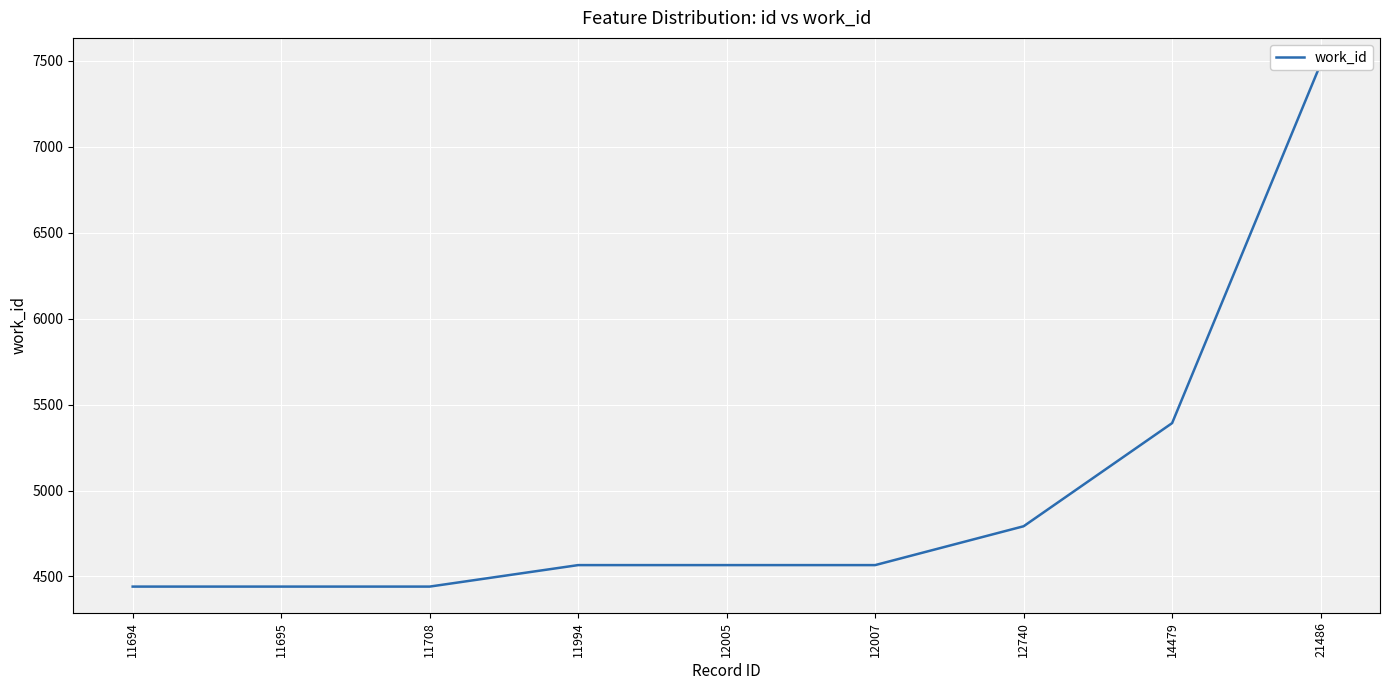

Reading left to right, transcribe all the data shown in this chart.

11694=4441	11695=4441	11708=4441	11994=4566	12005=4566	12007=4566	12740=4792	14479=5392	21486=7481